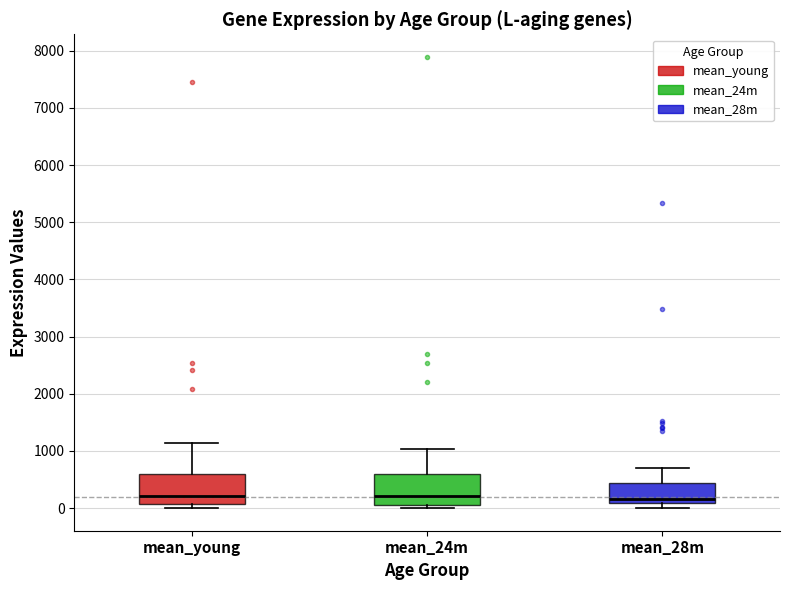

Reading left to right, read every box against the y-axis: the position of its median line, the range the box covers, and the ends of its whiskers. The values are not printed on the chart, so give them approximately, as read against the axis.

mean_young: median 200, box 100 to 600, whiskers 0 to 1100
mean_24m: median 200, box 100 to 600, whiskers 0 to 1000
mean_28m: median 200, box 100 to 400, whiskers 0 to 700